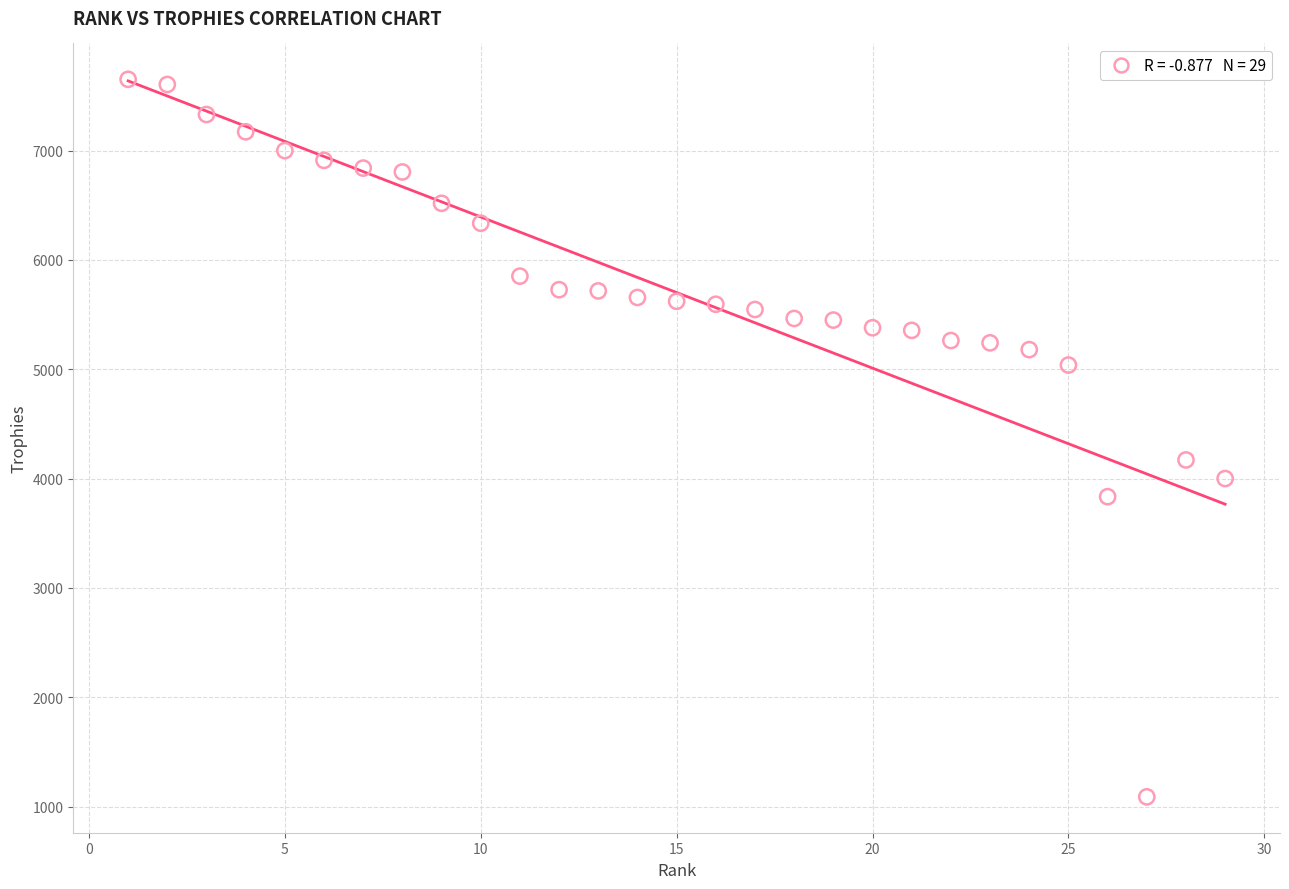

What Y value in the scatter plot is closest to 4371?

4171